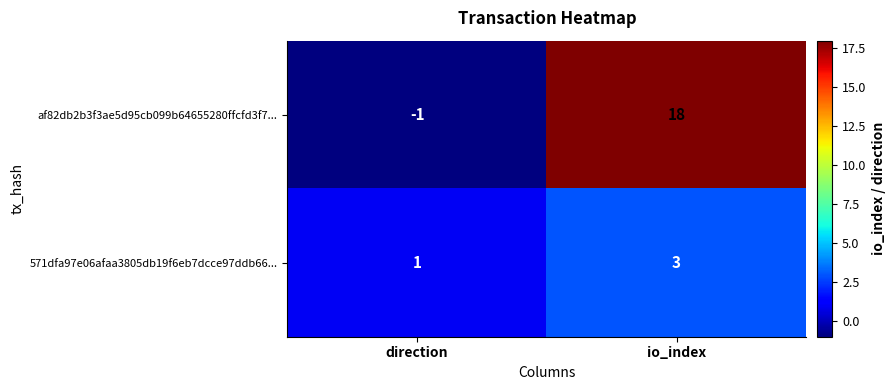

Is it true that 571dfa97e06afaa3805db19f6eb7dcce97ddb66... equals 1 at direction?

True